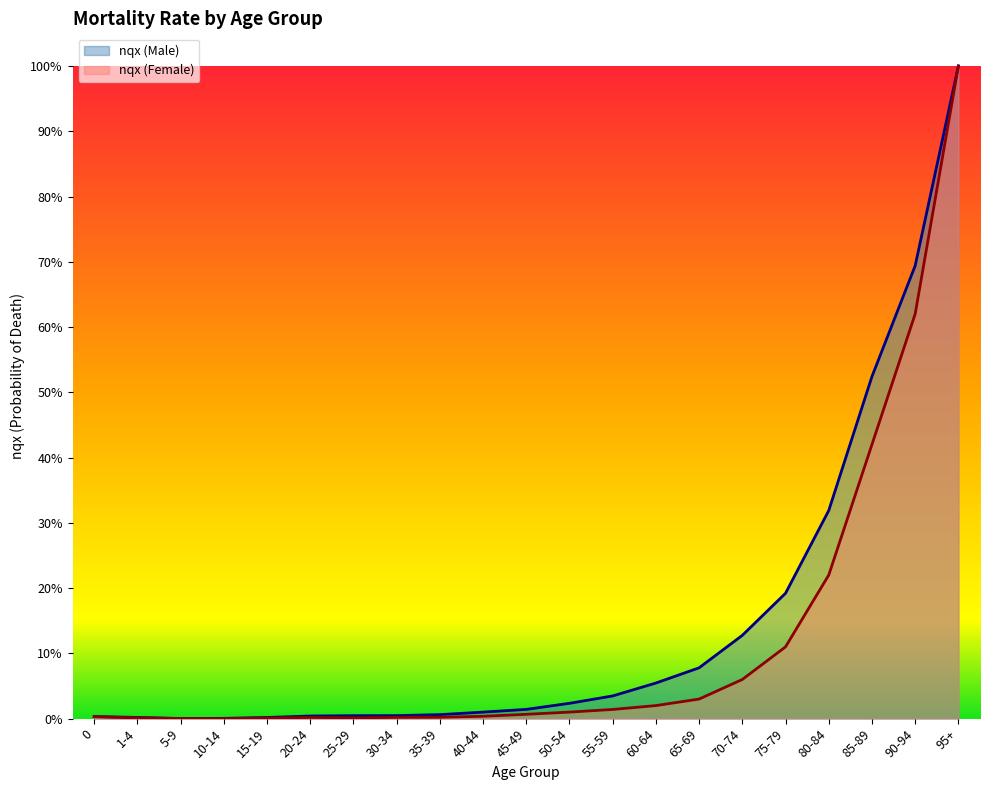

Which has a higher value, 25-29 or 60-64?

60-64